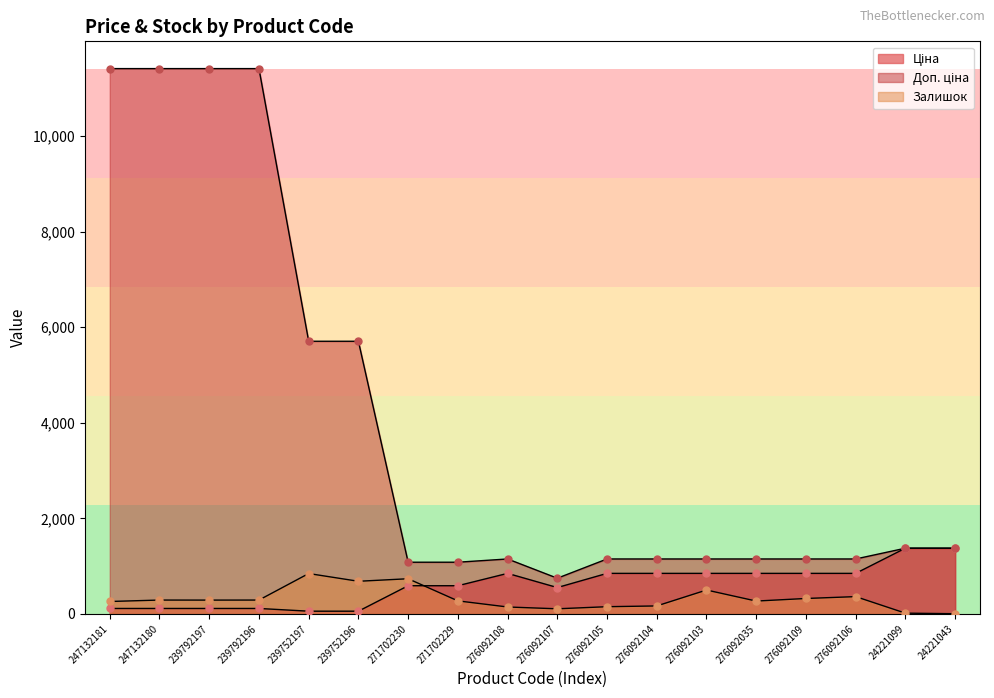

At how many categories does at least one series exceed 5470?

6